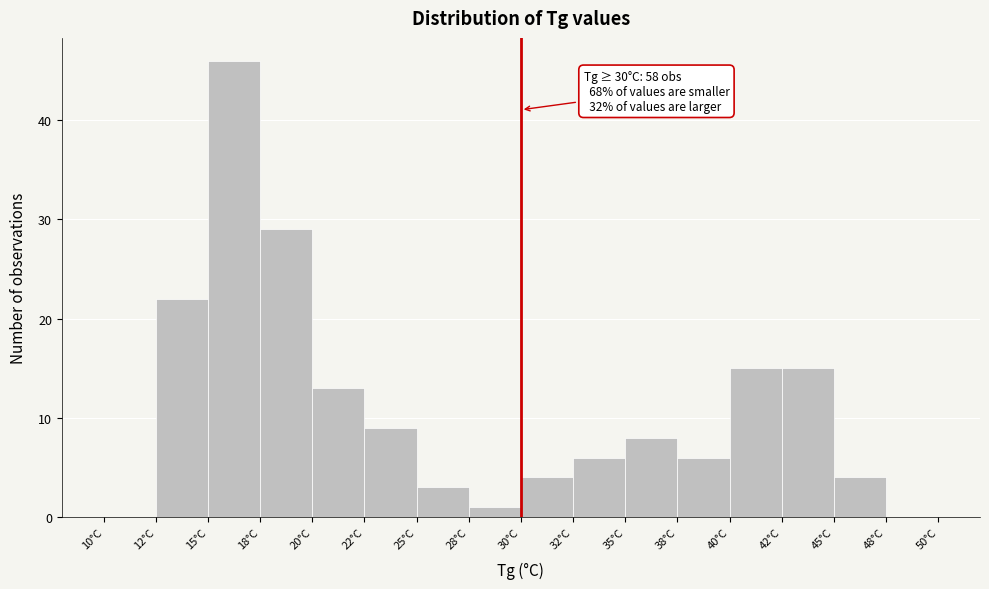

Reading left to right, what are all the values shown in this chart?

10°C=0	12°C=22	15°C=46	18°C=29	20°C=13	22°C=9	25°C=3	28°C=1	30°C=4	32°C=6	35°C=8	38°C=6	40°C=15	42°C=15	45°C=4	48°C=0